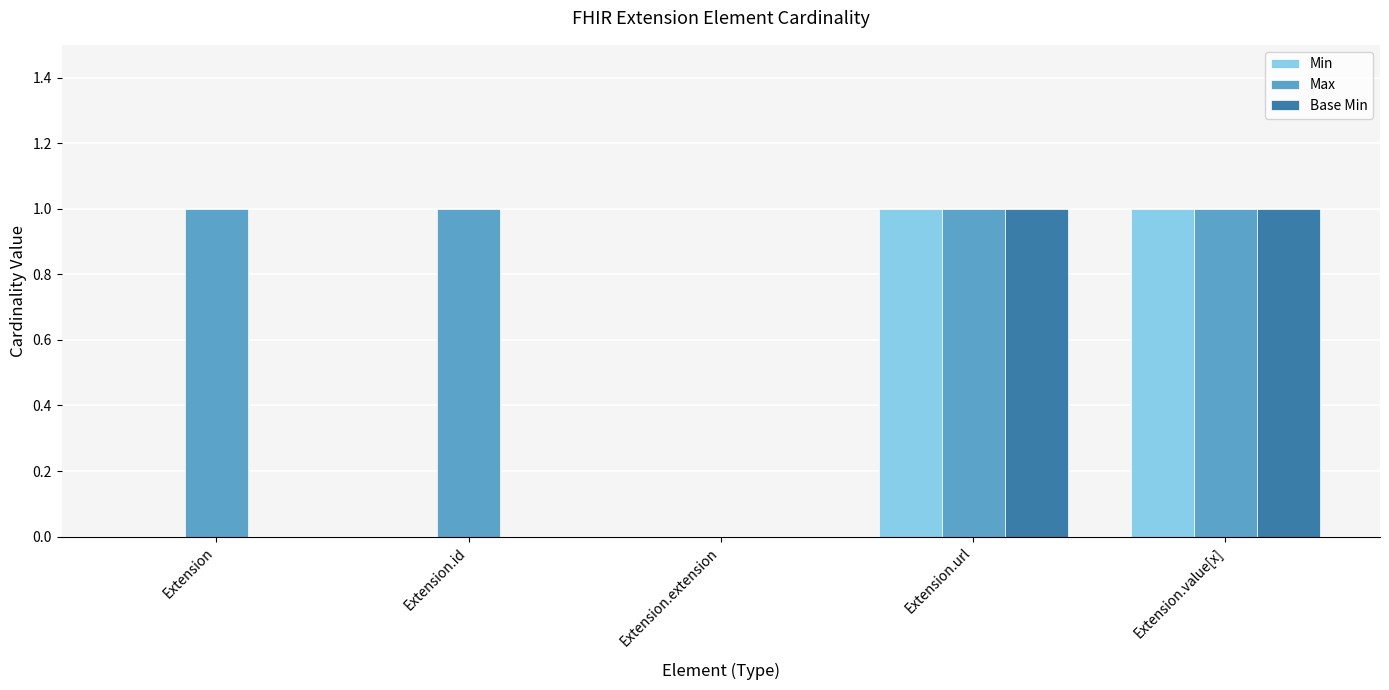

Reading left to right, list all the values displayed in this chart.

Min: 0	0	0	1	1
Max: 1	1	0	1	1
Base Min: 0	0	0	1	1